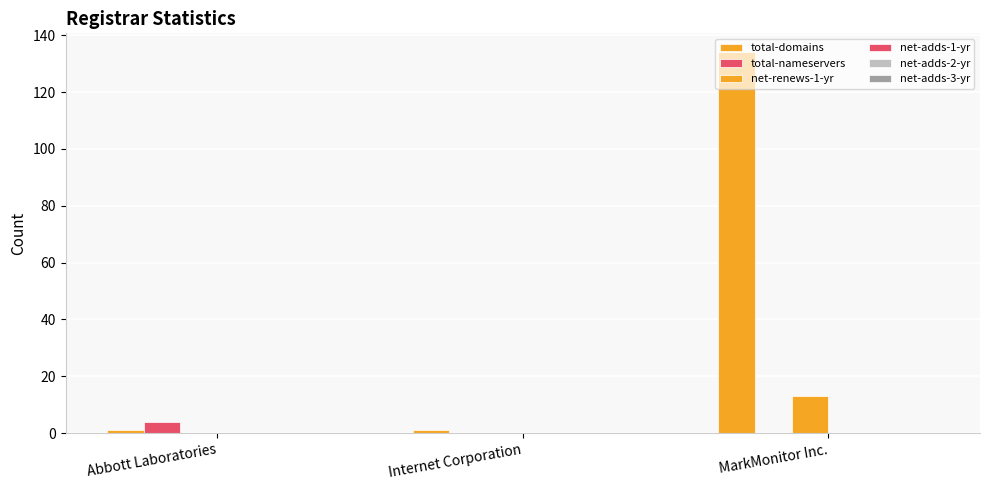

Are the bars horizontal?

No